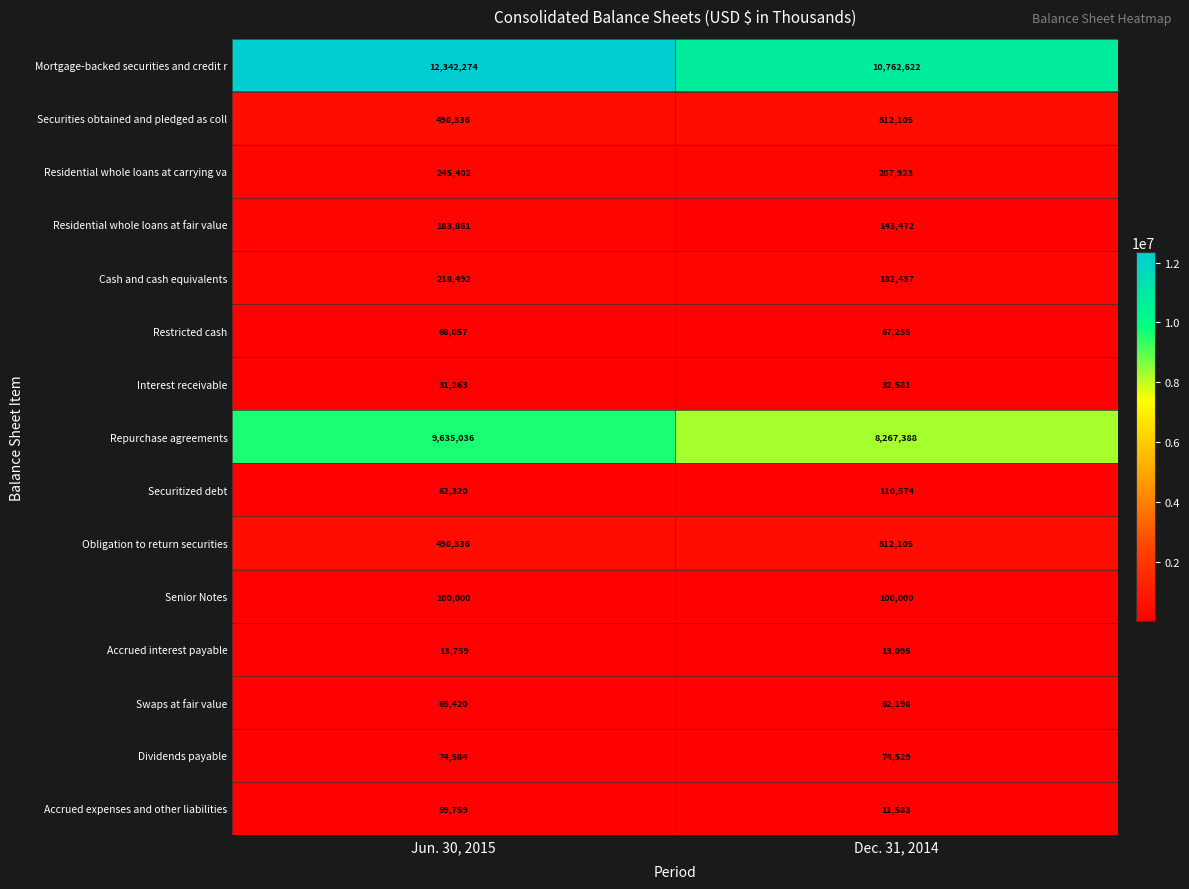

At which category does the chart reach its peak across all series?

Jun. 30, 2015